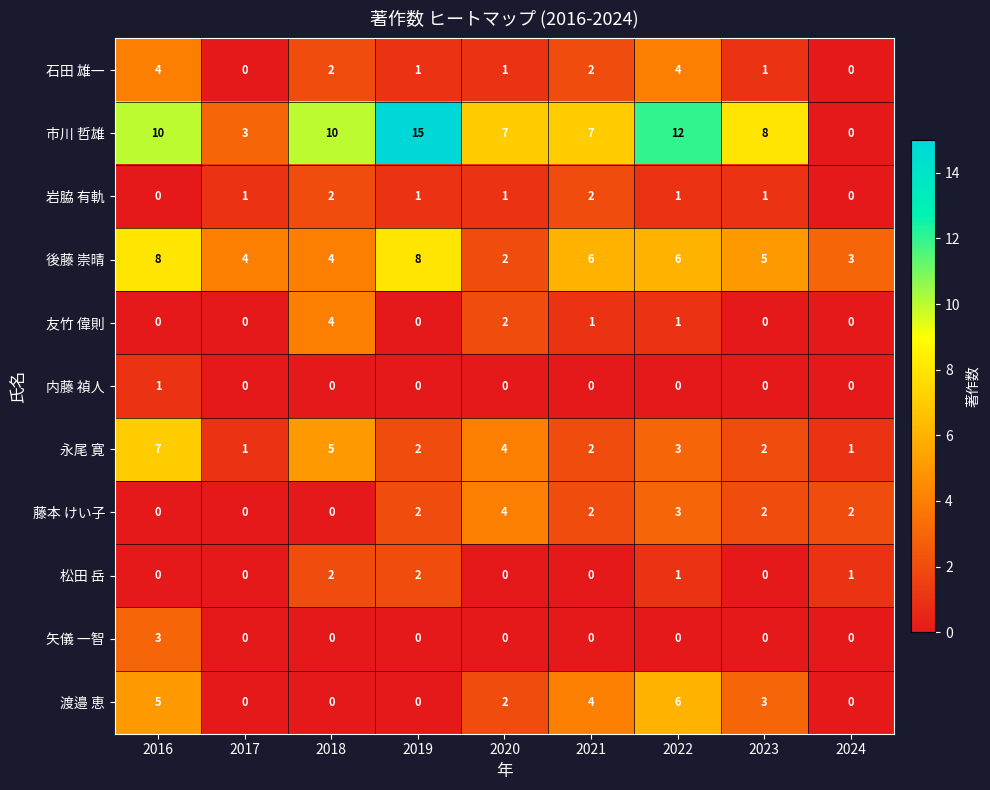

At which category does the chart reach its peak across all series?

2019